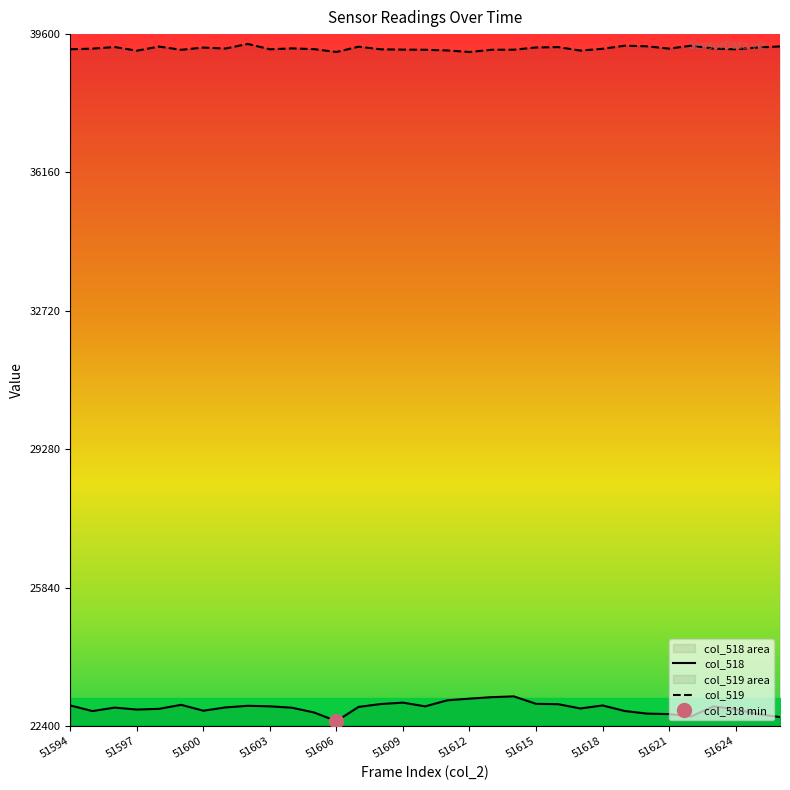

True or false: col_518 and col_519 intersect in this chart.

False